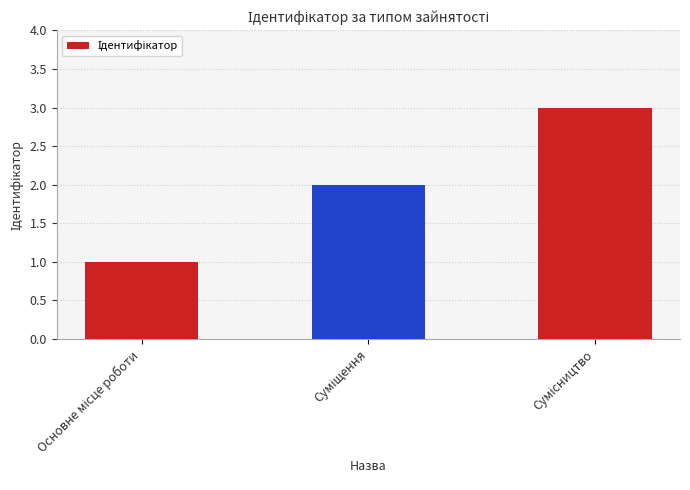

What is the sum of all values?

6